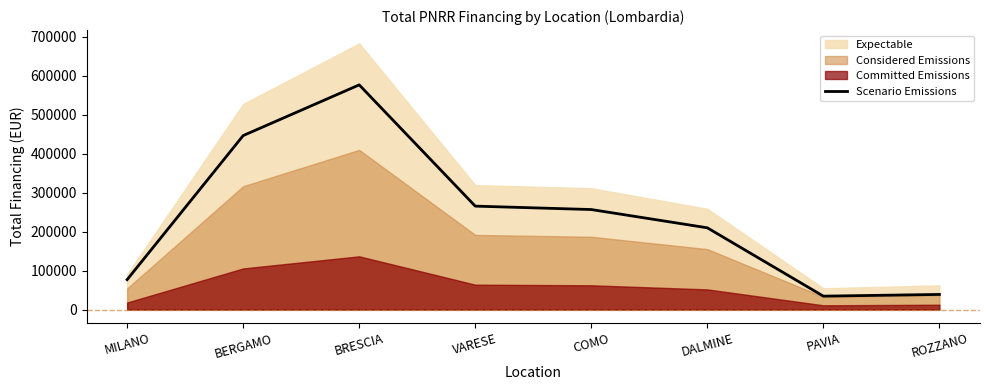

What is the maximum value for Scenario Emissions?

576127.1